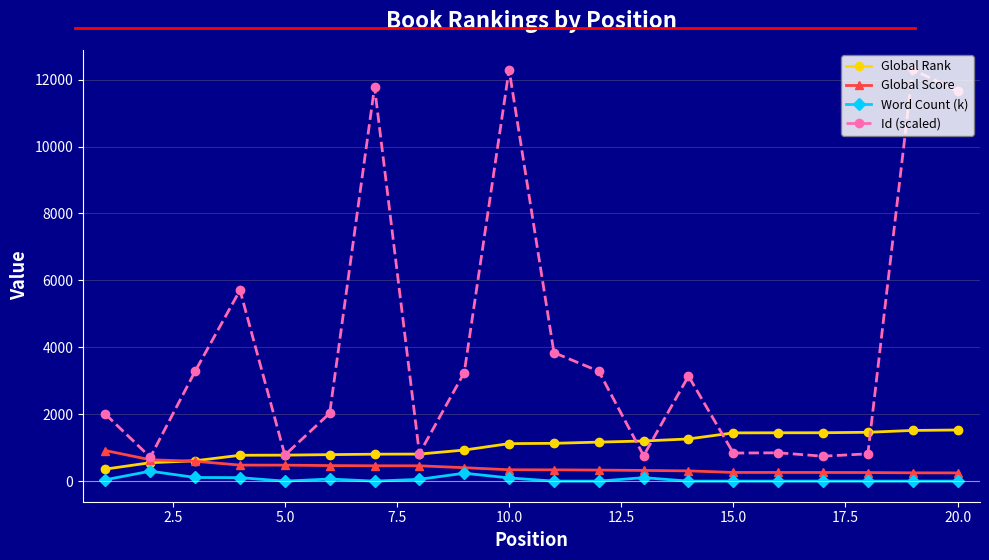

Which series ends up on top after the final intersection of Global Rank and Global Score?

Global Rank